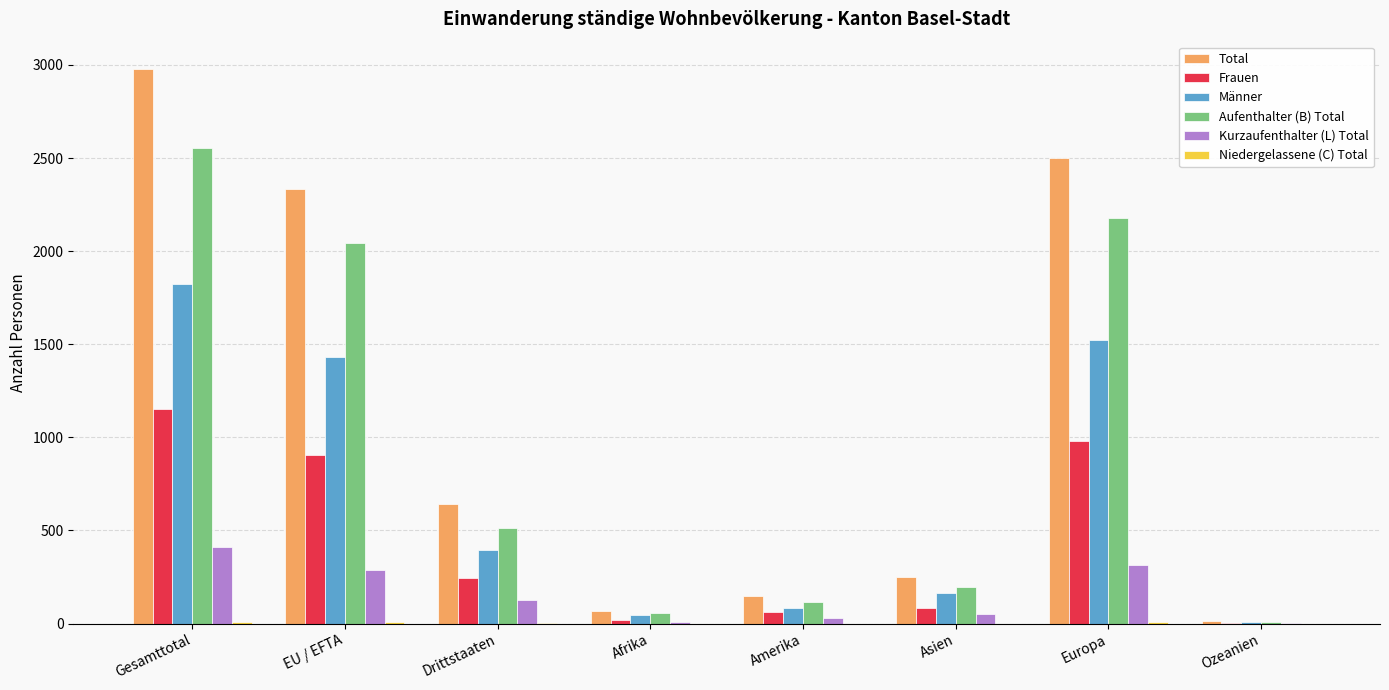

What is the sum of all Frauen values?

3453